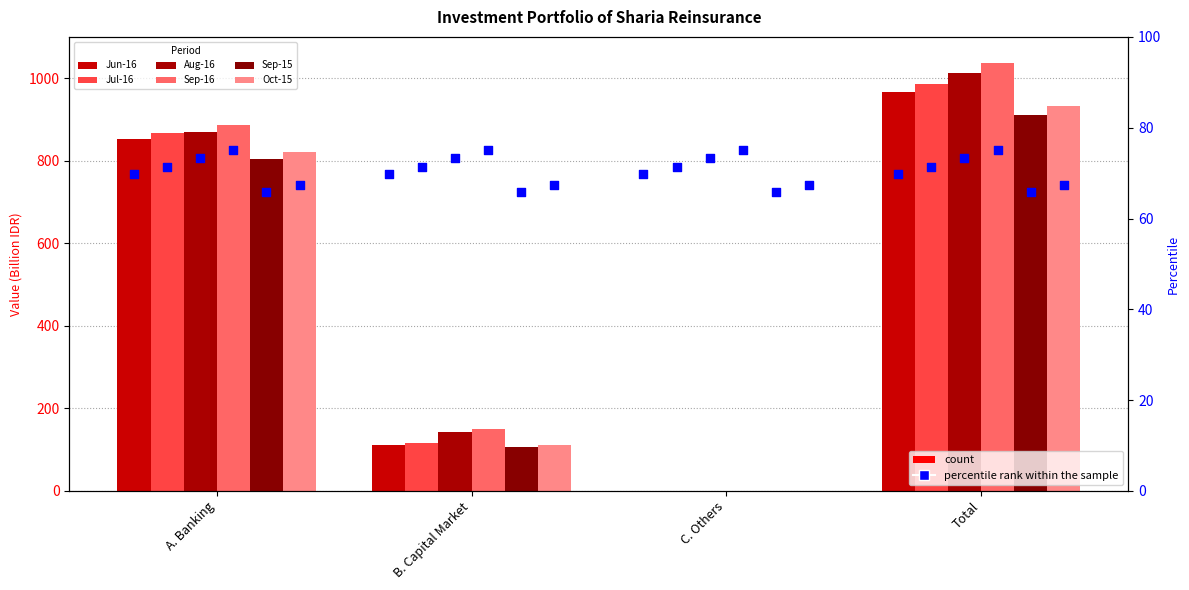

Which series contains the lowest Y value?

Sep-15